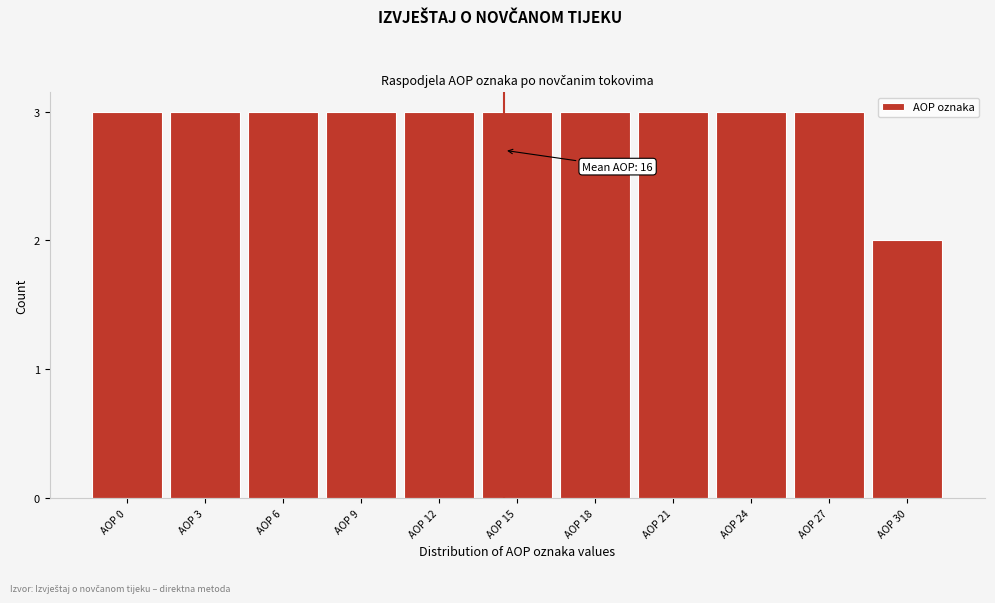

Reading left to right, transcribe all the data shown in this chart.

3	3	3	3	3	3	3	3	3	3	2